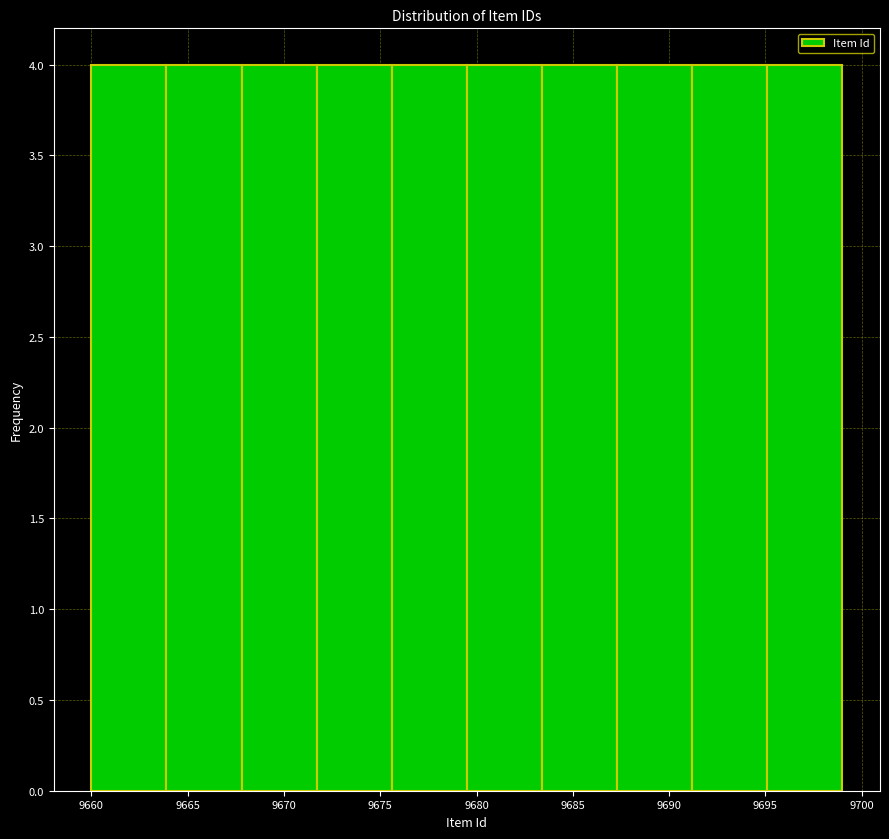

What is the height of the bar covering 9695.1 to 9699.0 on the x-axis? Neither the bar edges nor the heights are printed on the chart, so give them approximately, as read against the axes.

4